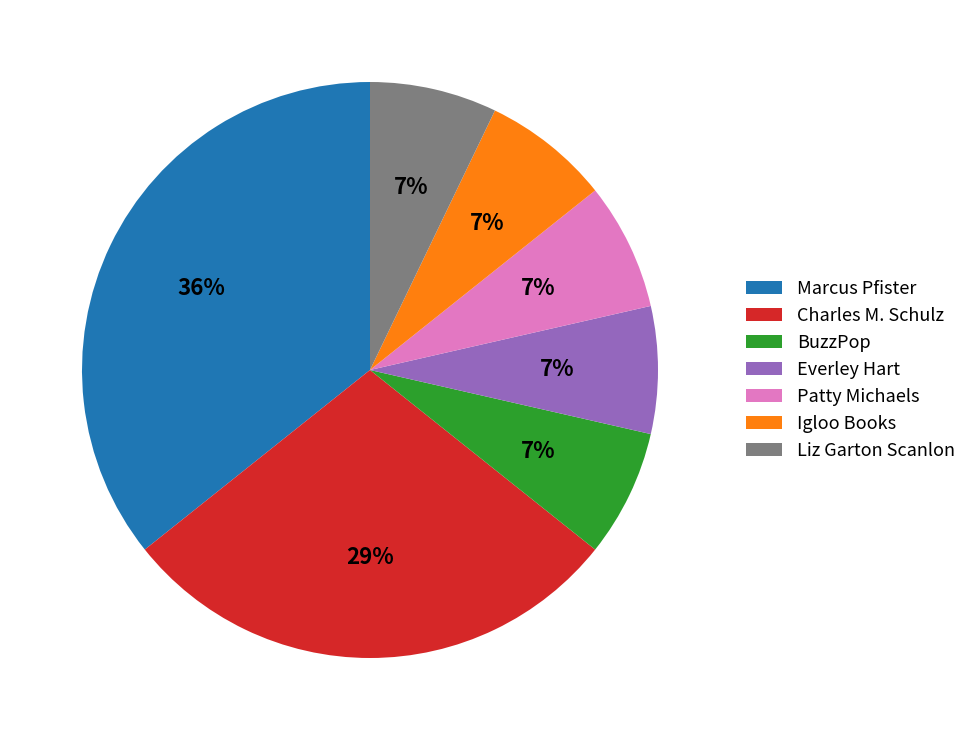

Is the sum of Patty Michaels and Liz Garton Scanlon greater than half?

No